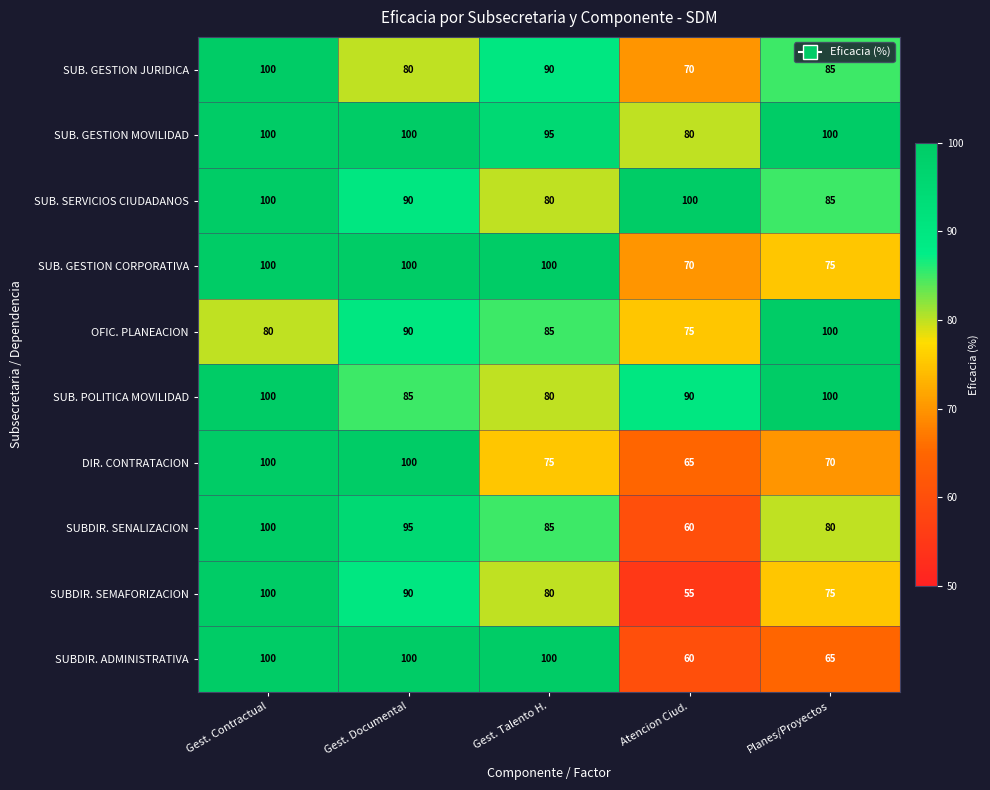

How many values in the DIR. CONTRATACION series are below 75?

2